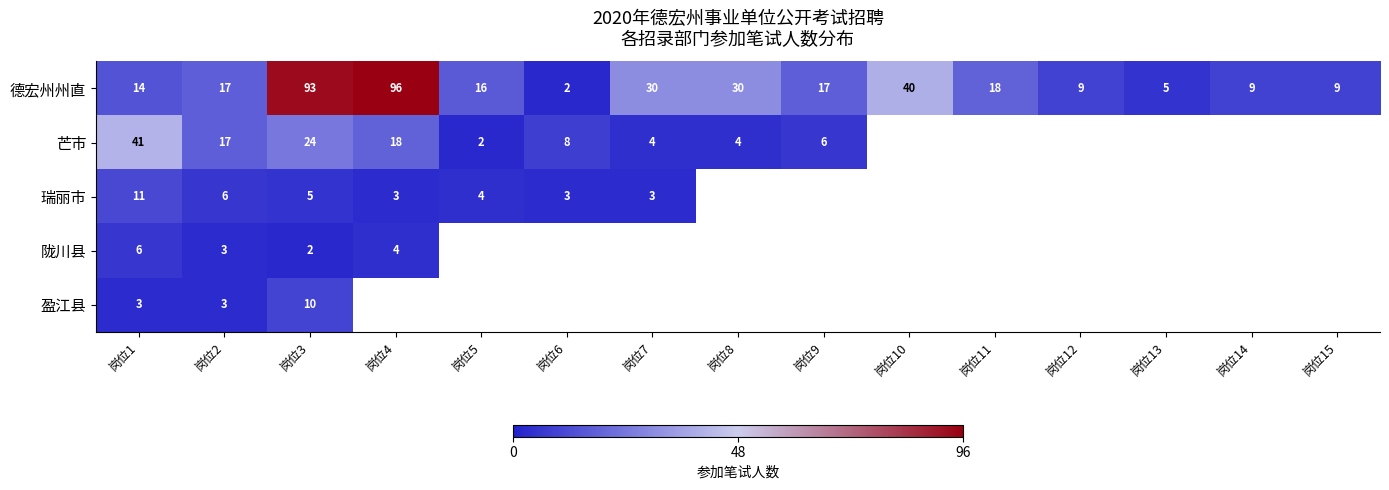

Is it true that 德宏州州直 equals 0.1 at 岗位14?

False